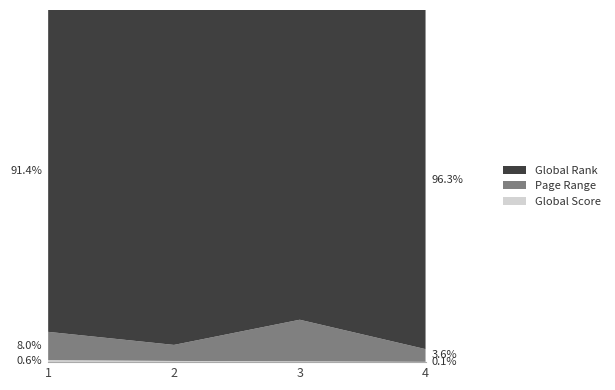

Reading right to left, transcribe all the data shown in this chart.

Global Score: 10	26	32	46
Page Range: 400	1276	432	624
Global Rank: 10678	9511	9018	7119